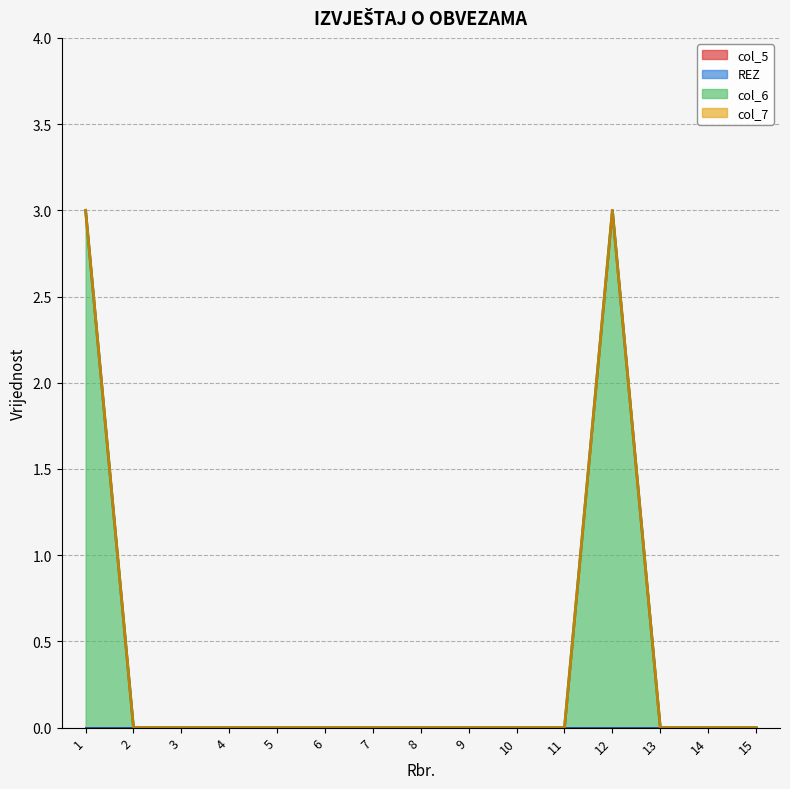

Does the chart display data point markers on the line(s)?

No